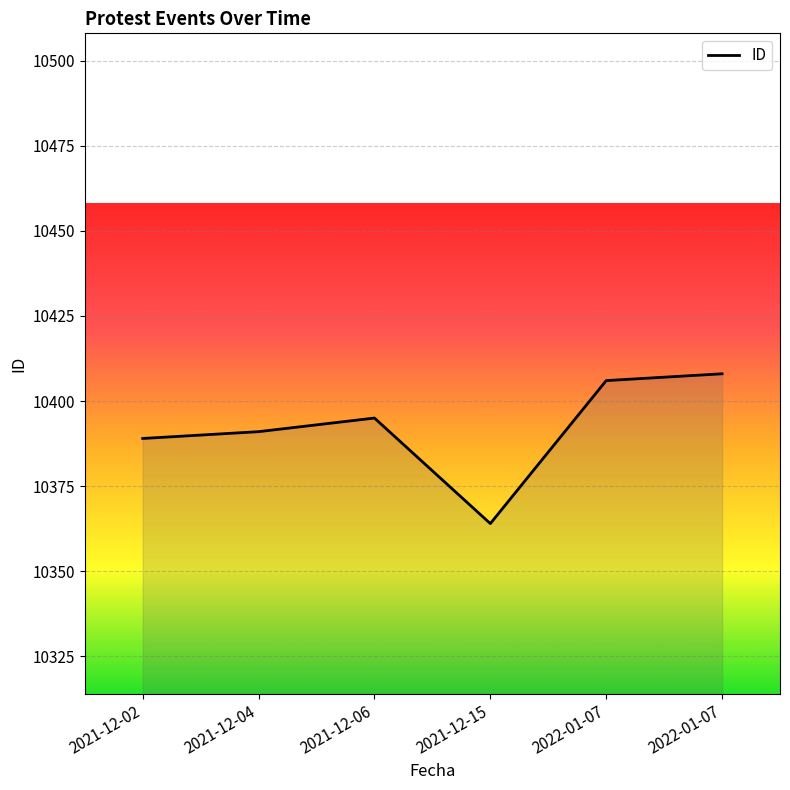

Reading right to left, list all the values displayed in this chart.

10408	10406	10364	10395	10391	10389